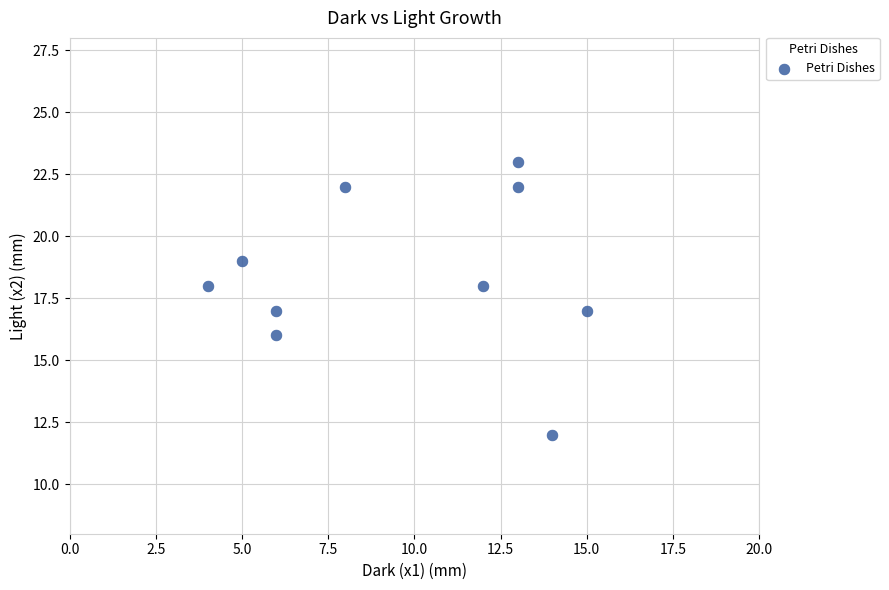

What is the average X value?

10